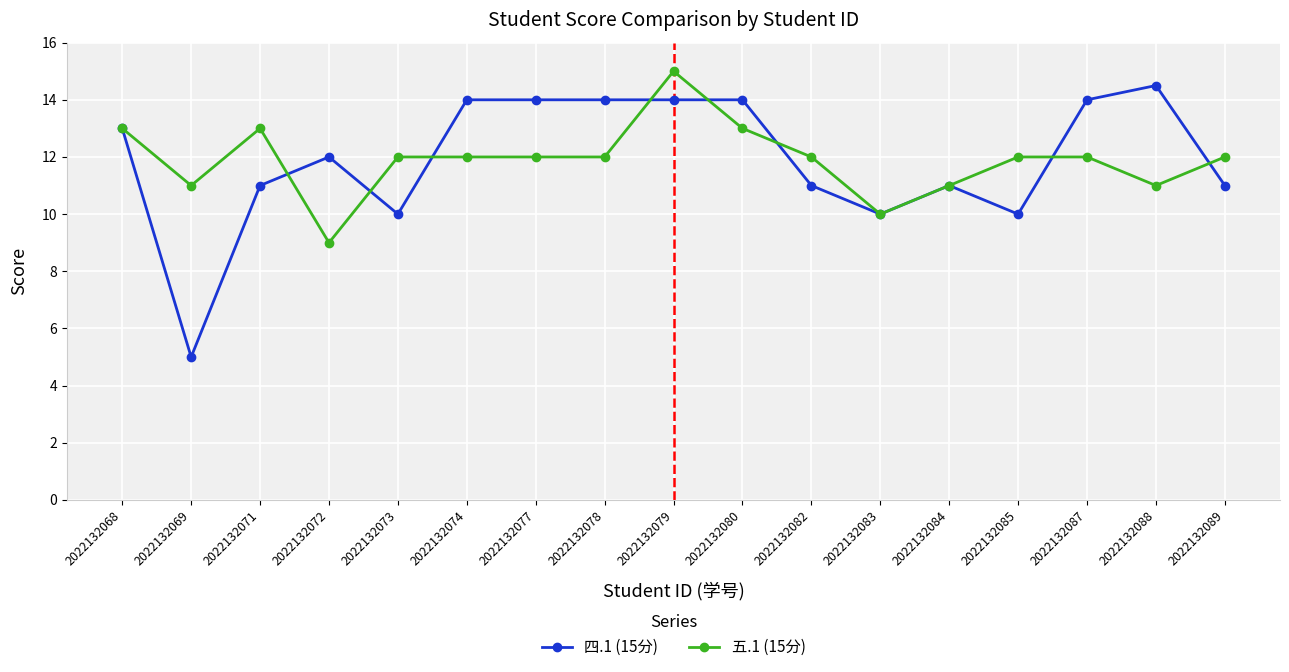

At how many categories does at least one series exceed 9?

17